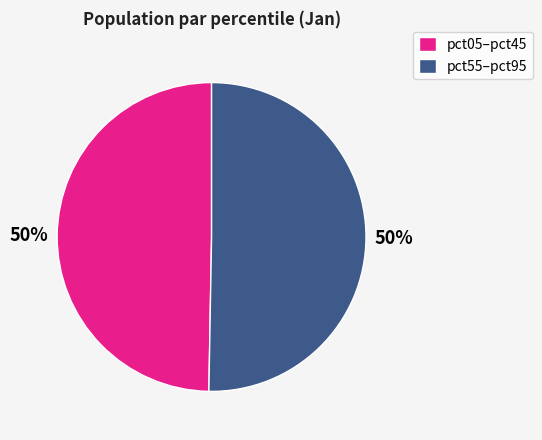

To the nearest percent, what portion does pct55–pct95 represent?

50%